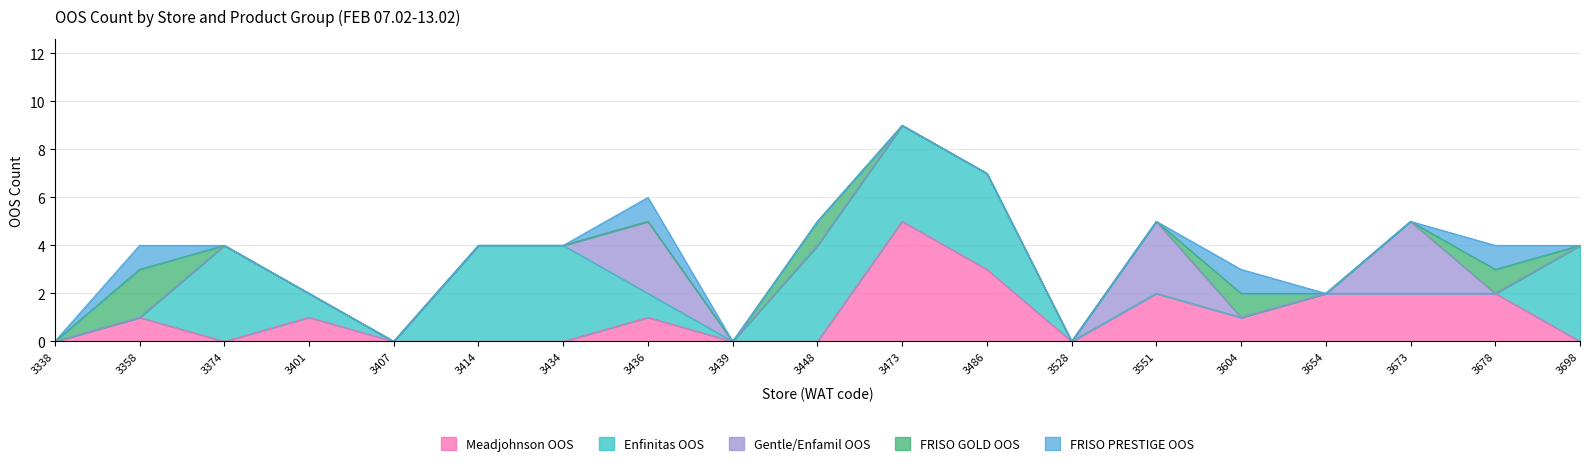

Which has a higher value, 3678 or 3698?

3678